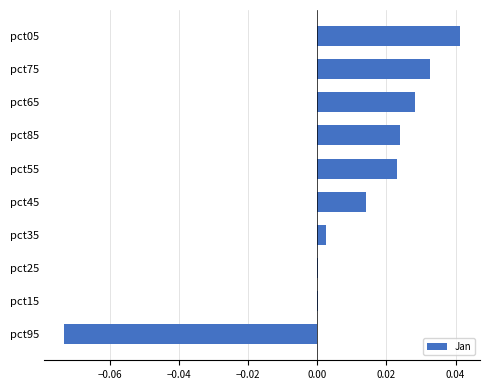

At which category does the chart reach its peak across all series?

pct05